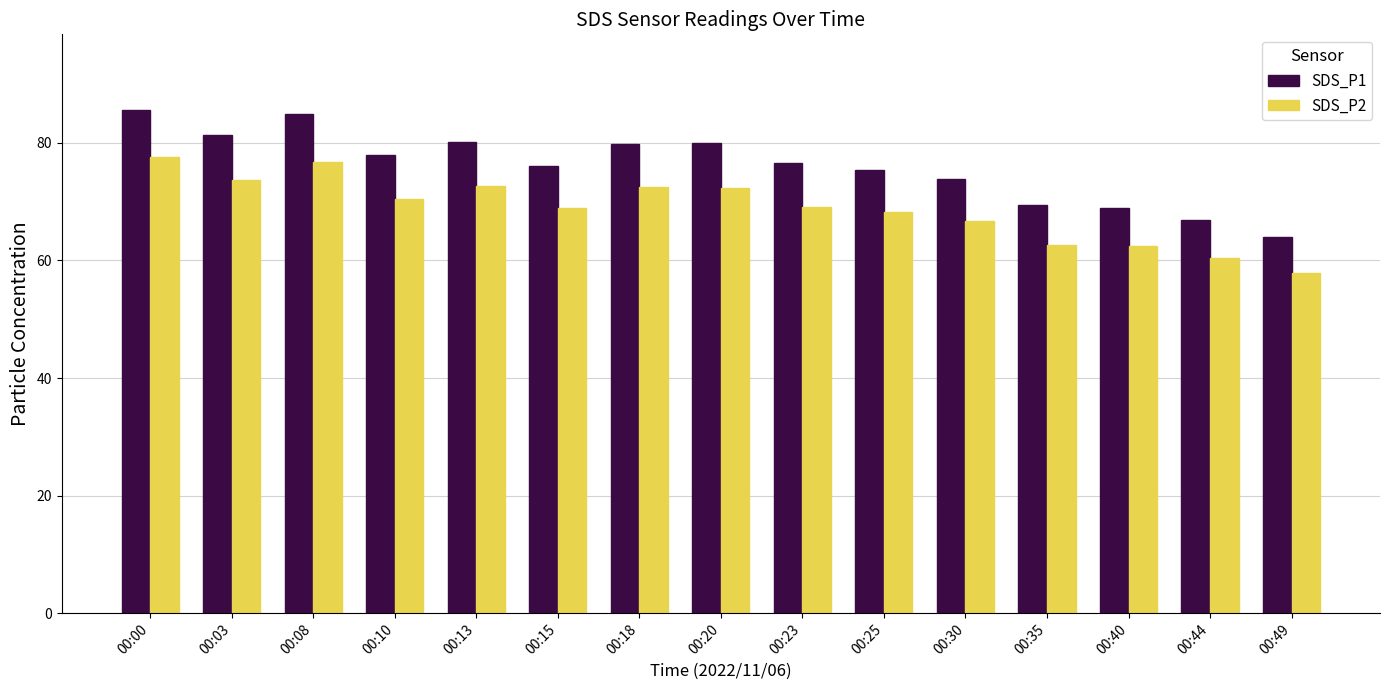

What is the difference between the second highest and second lowest values in the SDS_P1 series?

18.1